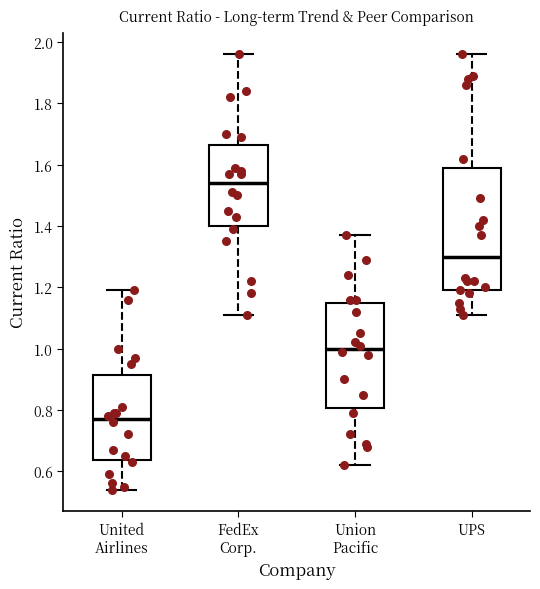

Reading left to right, transcribe this box plot: for each box, give where its median line is, the range the box spans, and where its two whiskers end, as read against the y-axis. The values are not printed on the chart, so give them approximately, as read against the axis.

United Airlines: median 0.78, box 0.64 to 0.92, whiskers 0.54 to 1.20
FedEx Corp.: median 1.54, box 1.40 to 1.66, whiskers 1.12 to 1.96
Union Pacific: median 1.00, box 0.80 to 1.16, whiskers 0.62 to 1.38
UPS: median 1.30, box 1.20 to 1.58, whiskers 1.12 to 1.96